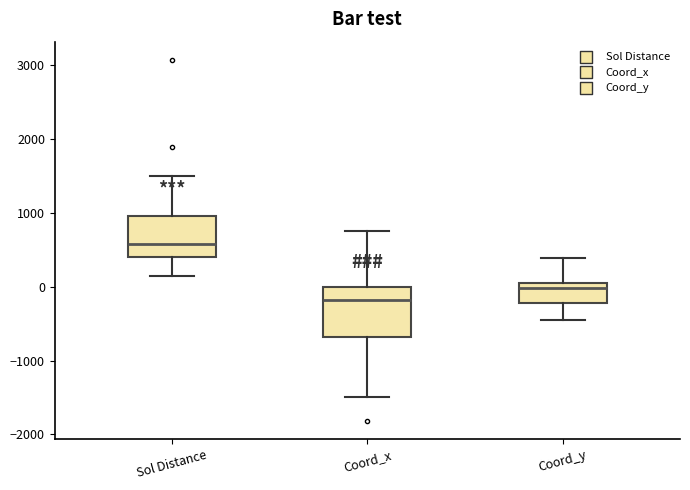

Which box is the tallest, from its lower edge to its upper edge?

Coord_x